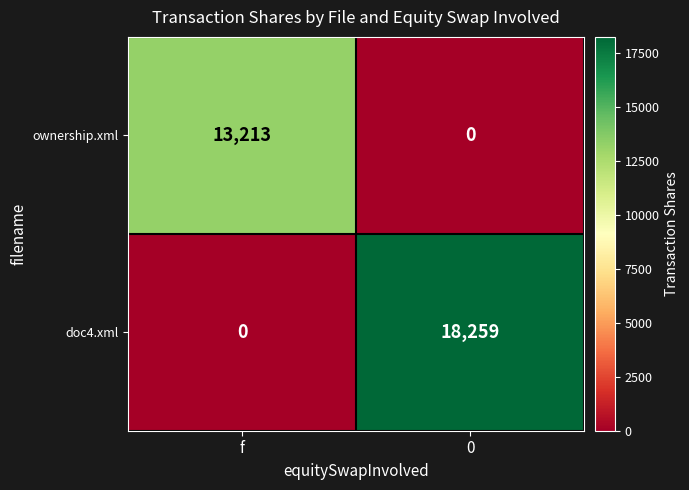

Reading left to right, what are all the values shown in this chart?

ownership.xml: 13213	0
doc4.xml: 0	18259